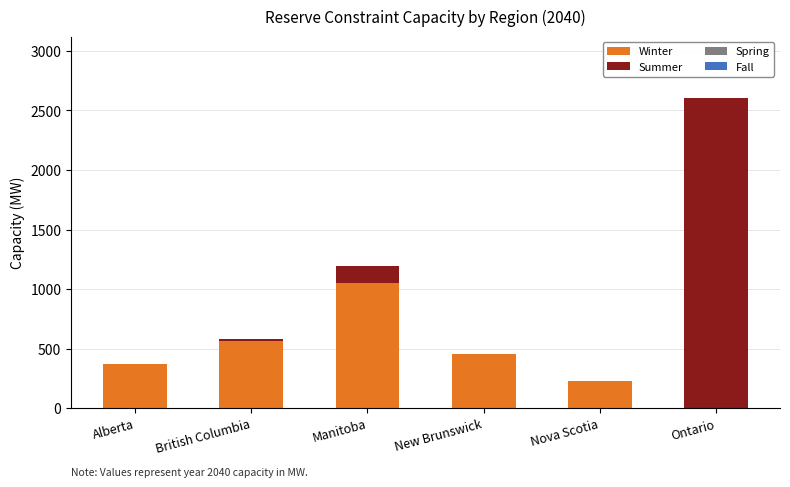

The Winter series shows 367.7 at Alberta. True or false?

True